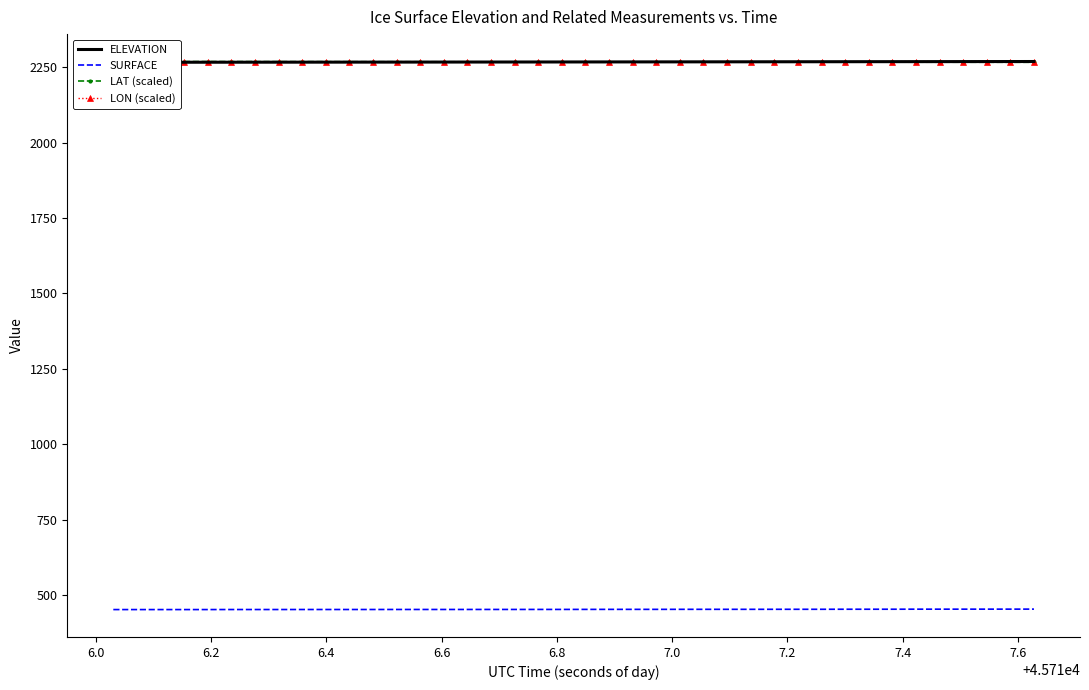

True or false: SURFACE has more than 0 interior local peaks.

False